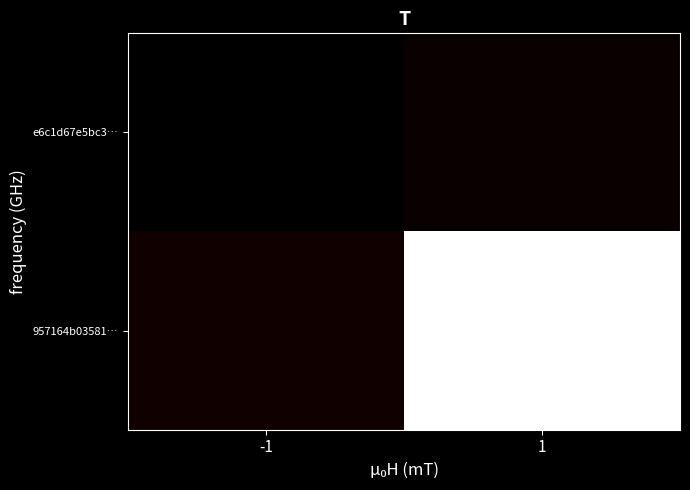

Reading right to left, what are all the values shown in this chart?

e6c1d67e5bc3…: 1=0	-1=-1
957164b03581…: 1=40	-1=1